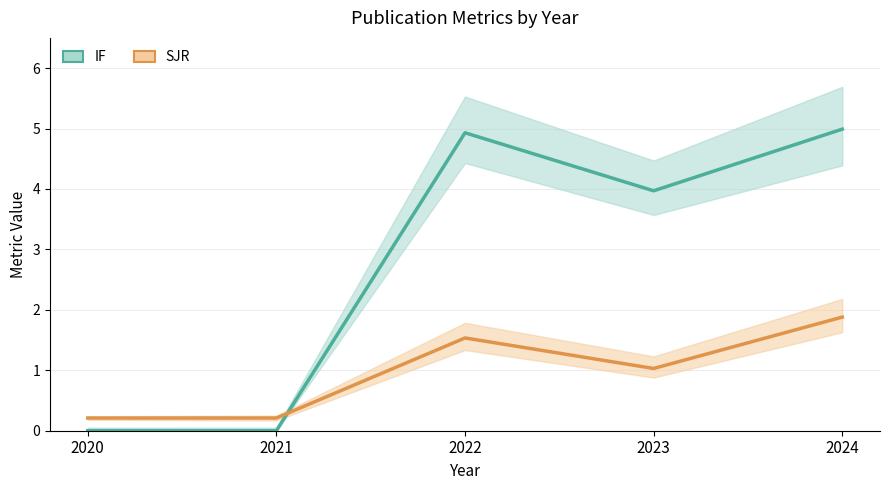

Which series has the largest total across all categories?

IF